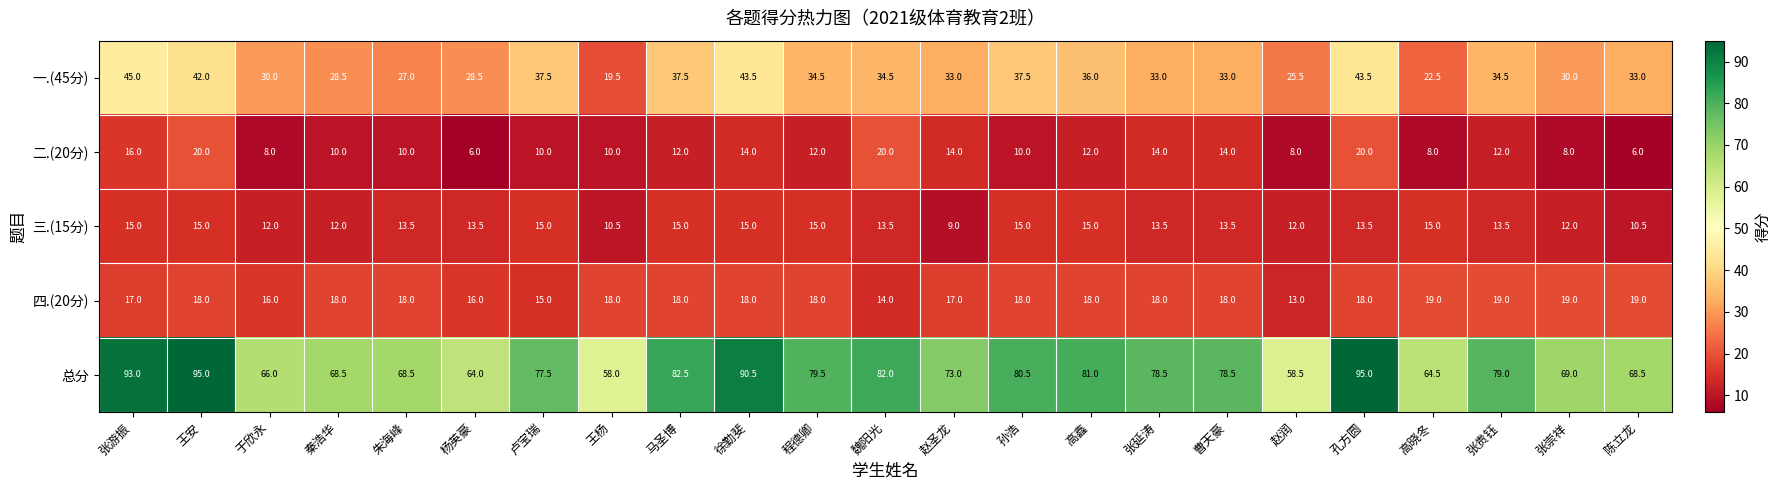

What is the total value across all series at 杨英豪?

128.0